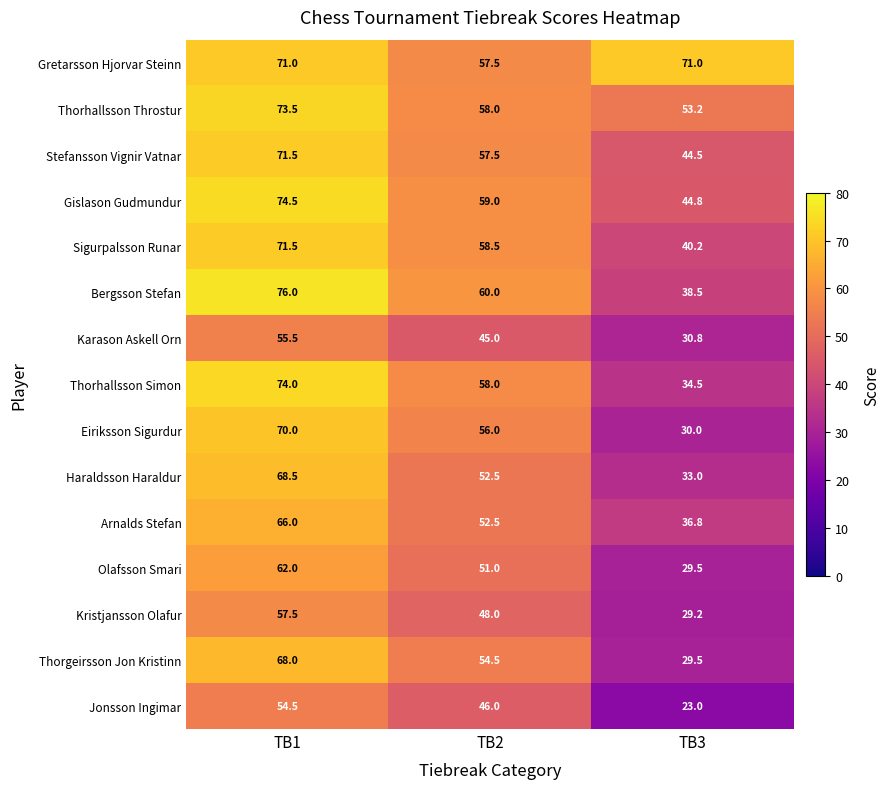

Which series has the largest total across all categories?

Gretarsson Hjorvar Steinn